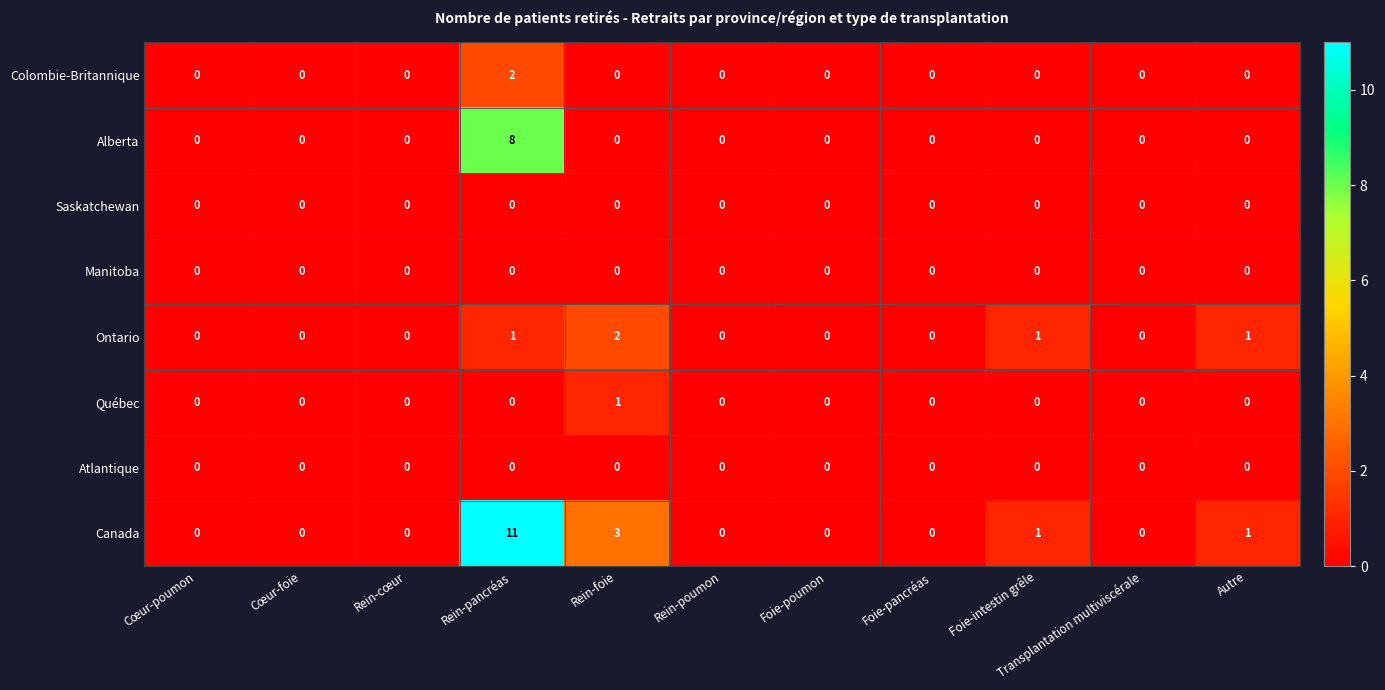

Count the number of categories in the chart.

11